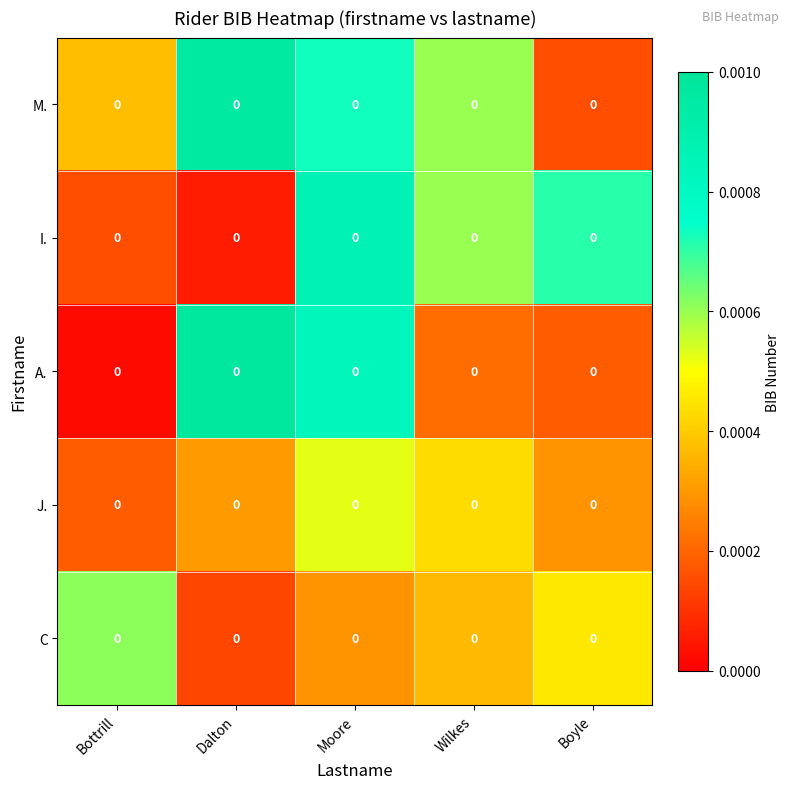

True or false: J. has a value of 0.0 at Boyle.

True